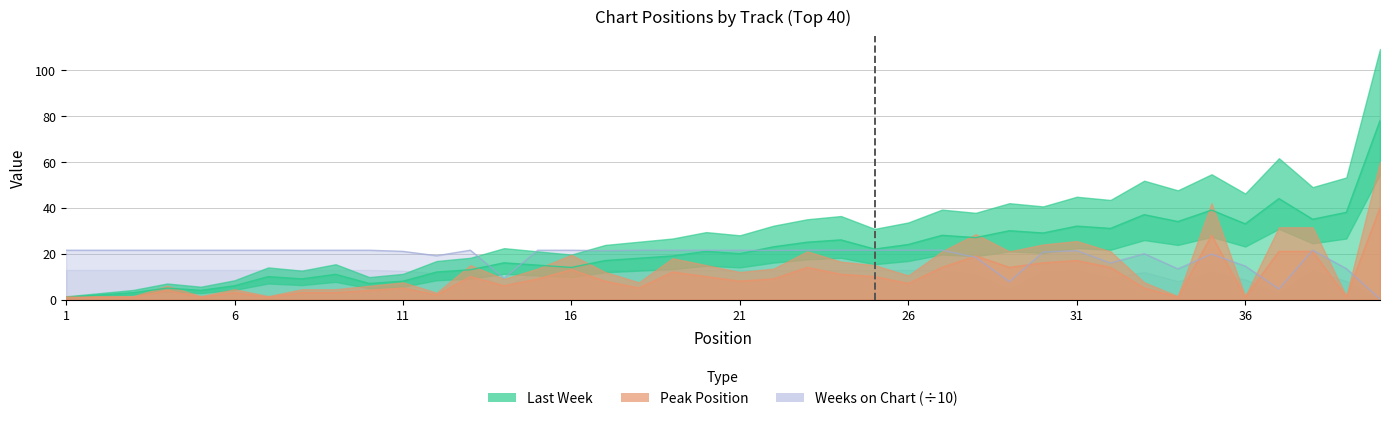

What is the maximum value for Weeks on Chart?

21.5